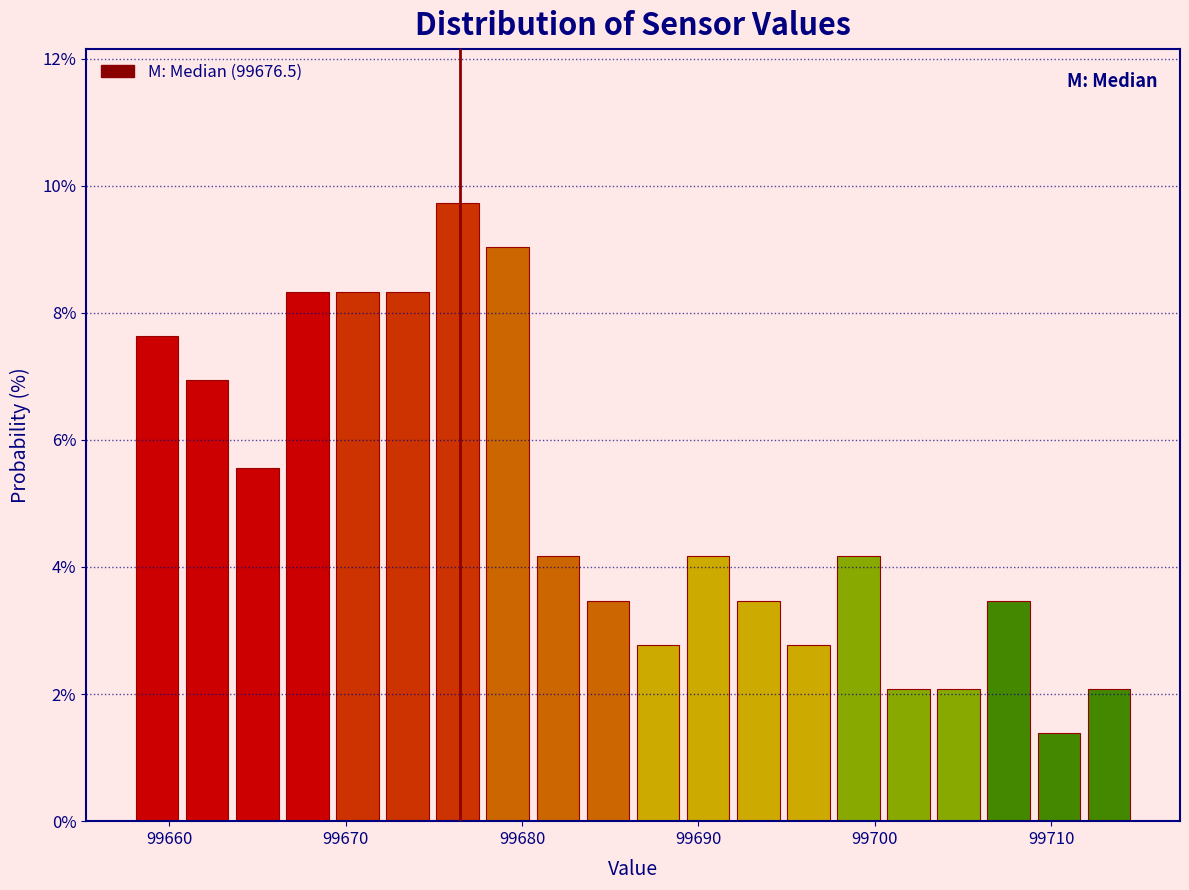

Around what value on the x-axis is the tallest bar? Give the approximate position of its centre, as read against the axis.

99676